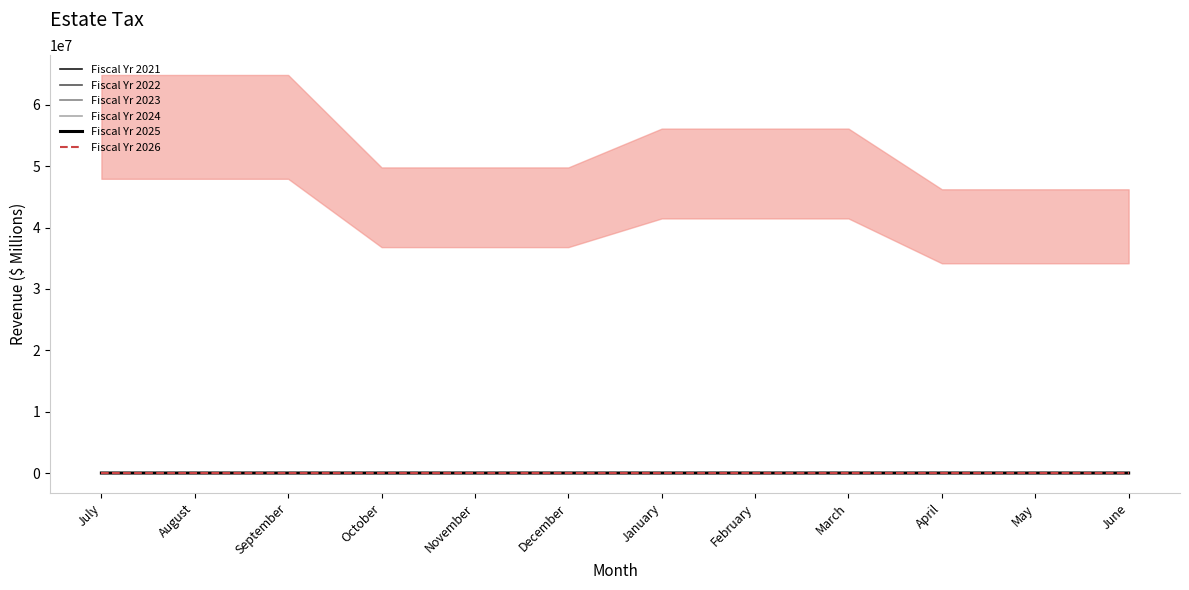

The value of Fiscal Yr 2025 at March is 25.3. True or false?

False